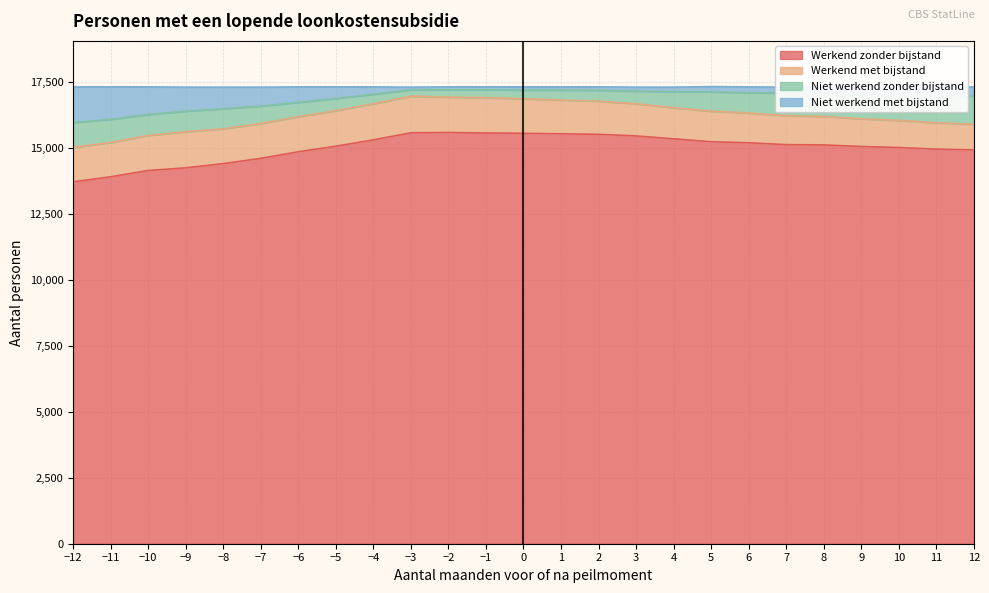

The value of Werkend zonder bijstand at −4 is 15310. True or false?

True